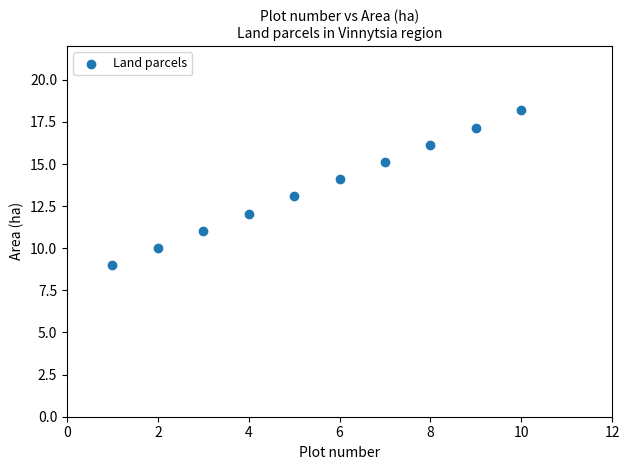

What is the range of X values (max minus min)?

9.0